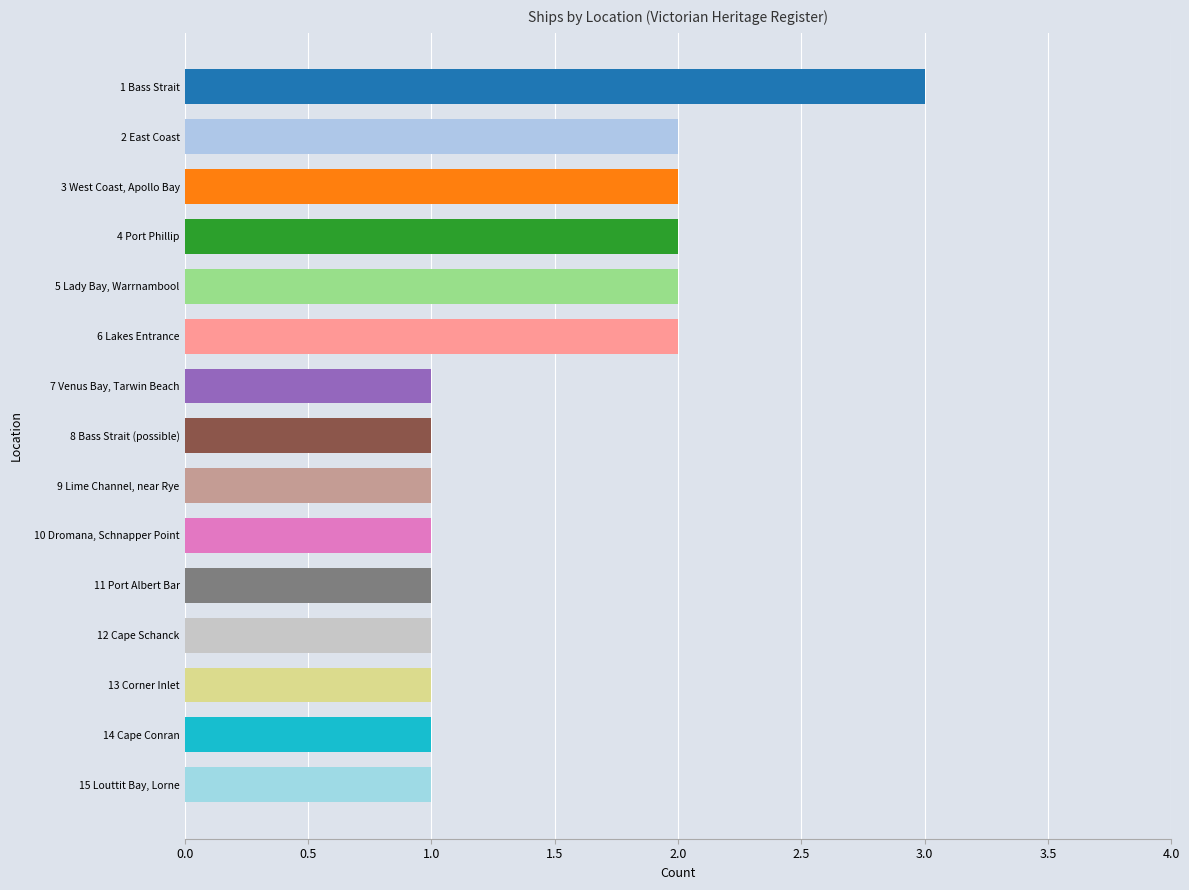

Is it true that the value at 5 Lady Bay, Warrnambool is 2?

True